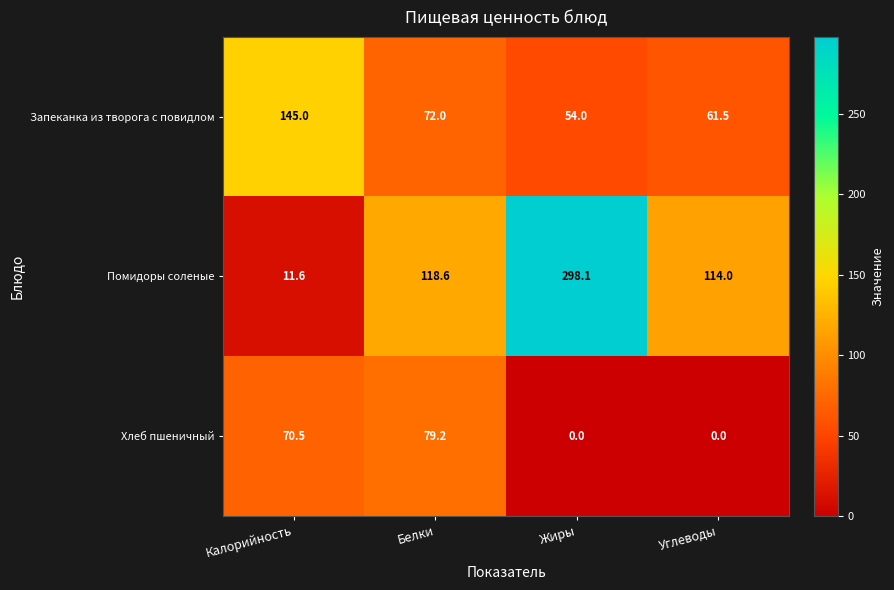

Which category has the lowest value in the Запеканка из творога с повидлом series?

Жиры